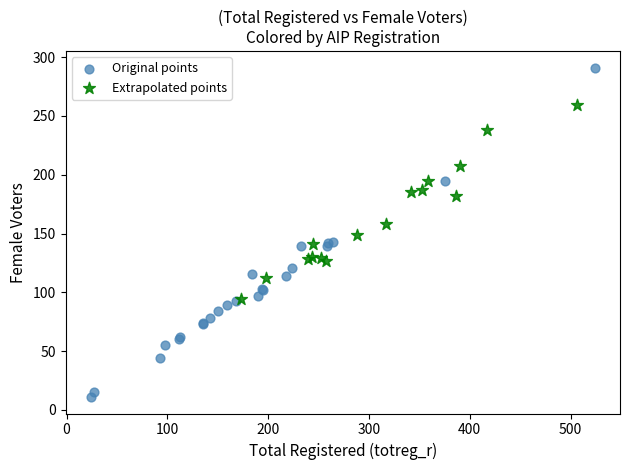

Which series has the largest Y range (max minus min)?

Original points